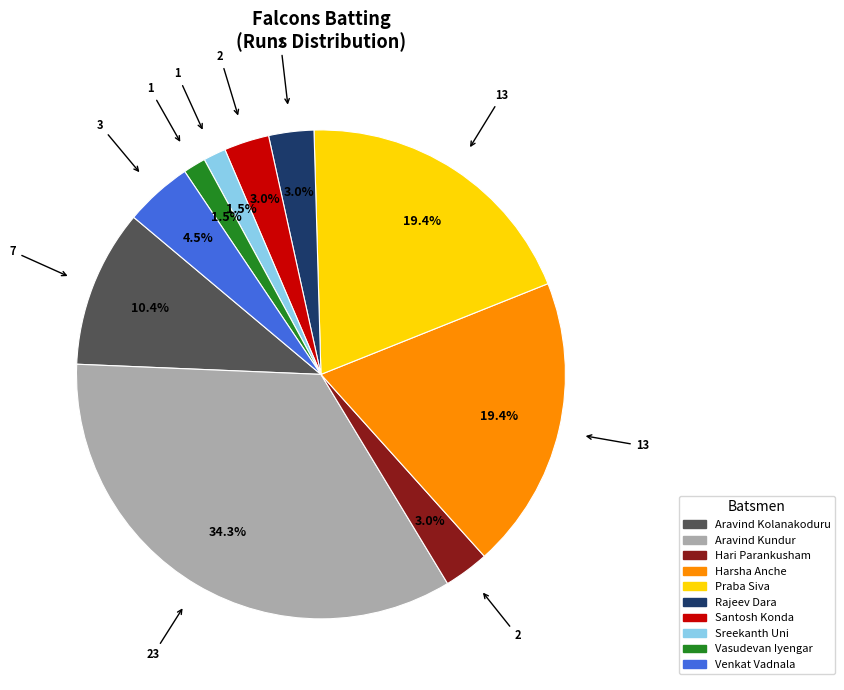

Count the number of slices in the pie.

10